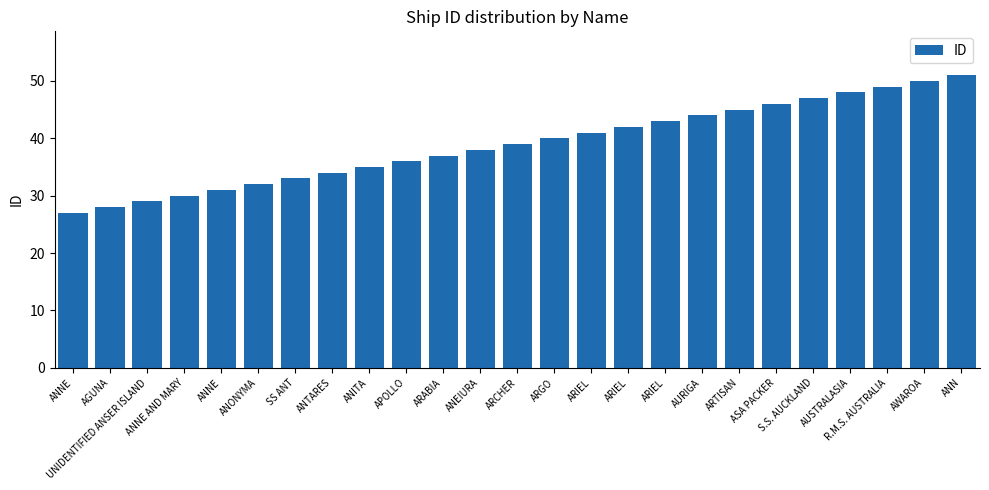

How many categories are shown in the chart?

25